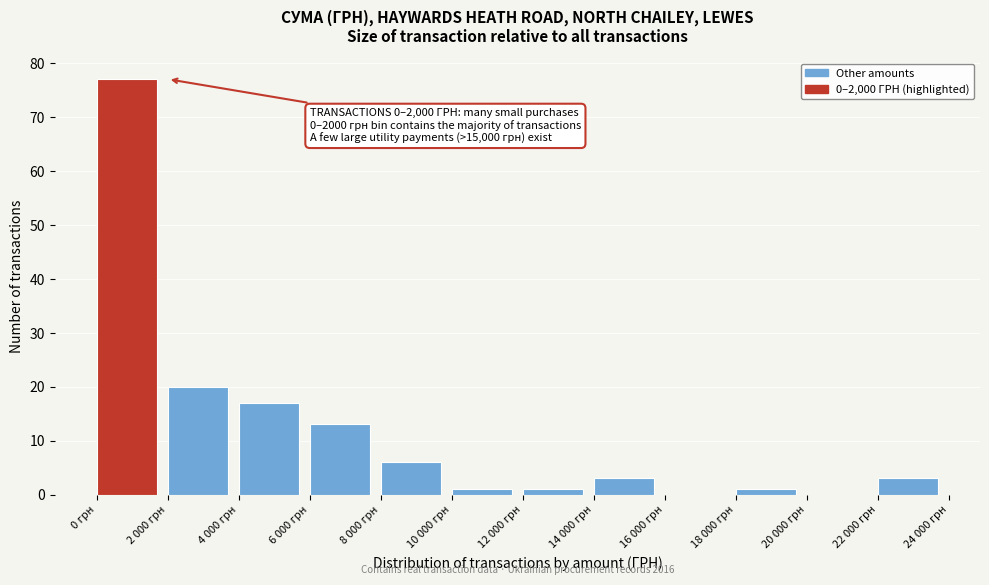

Reading left to right, list all the values displayed in this chart.

0 грн=77	2 000 грн=20	4 000 грн=17	6 000 грн=13	8 000 грн=6	10 000 грн=1	12 000 грн=1	14 000 грн=3	16 000 грн=0	18 000 грн=1	20 000 грн=0	22 000 грн=3